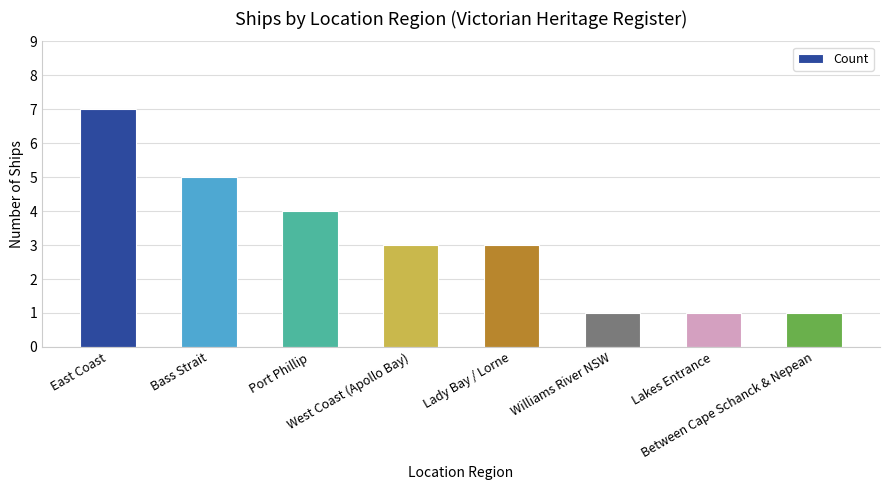

The value at Williams River NSW is 0. True or false?

False